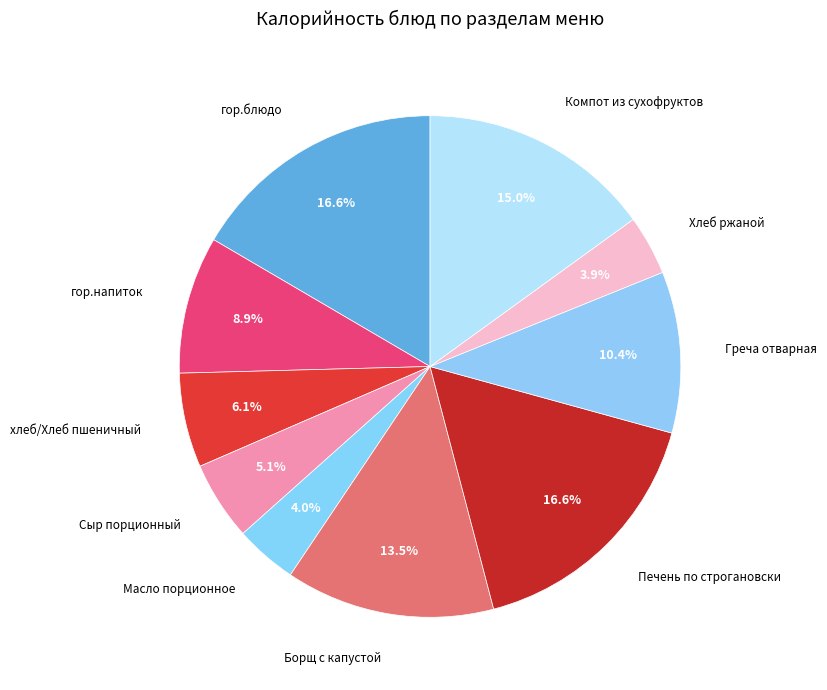

How many segments does this pie chart have?

10